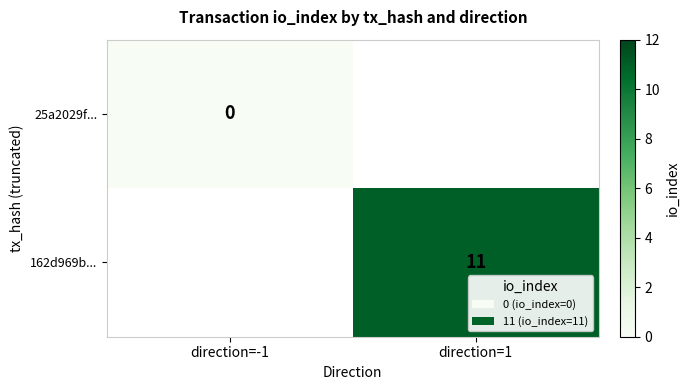

At how many categories does at least one series exceed 5?

1